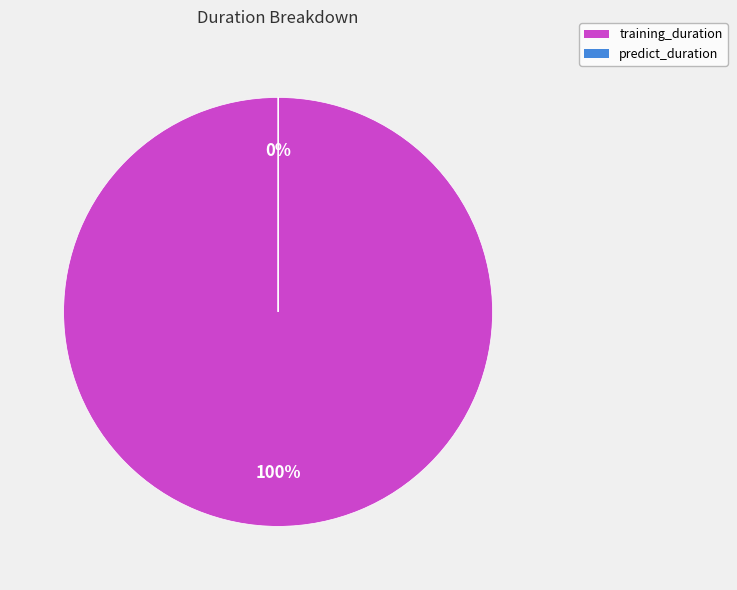

Which category has the biggest portion of the pie?

training_duration